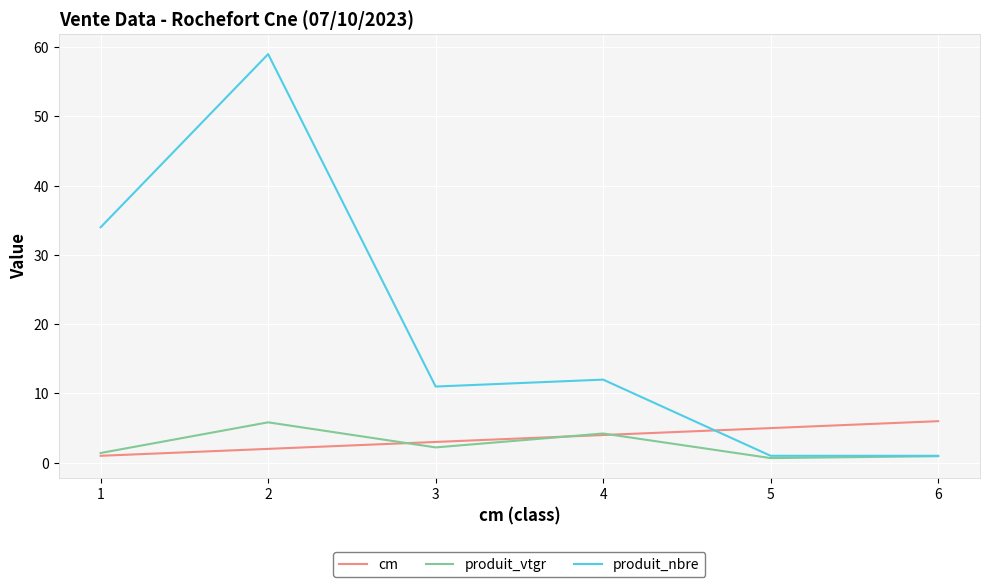

Where do cm and produit_nbre first cross each other?

4 and 5